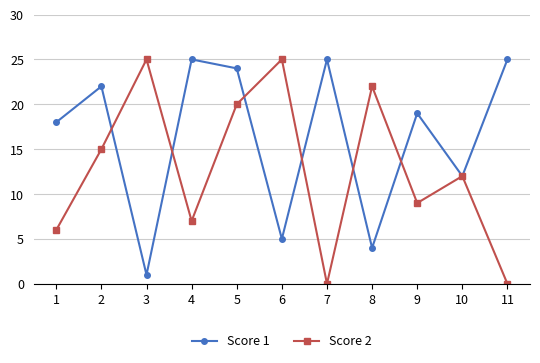

What is the difference between the highest and lowest values at 7?

25